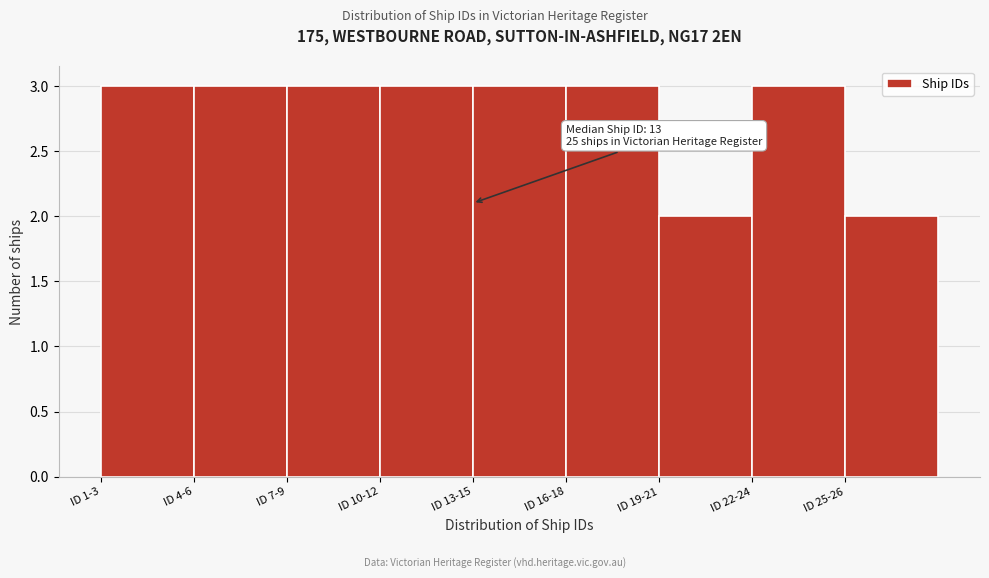

Reading right to left, transcribe all the data shown in this chart.

2	3	2	3	3	3	3	3	3